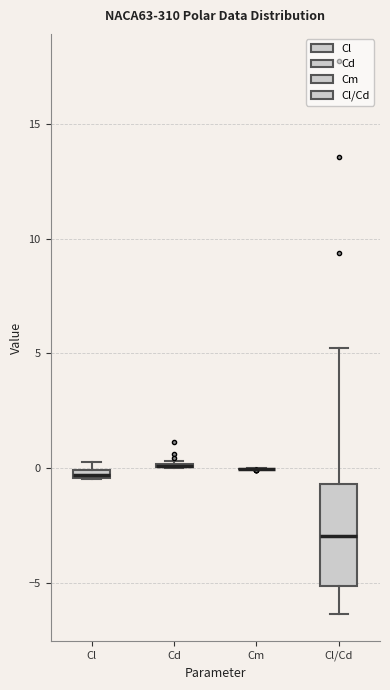

Which box is the tallest, from its lower edge to its upper edge?

Cl/Cd